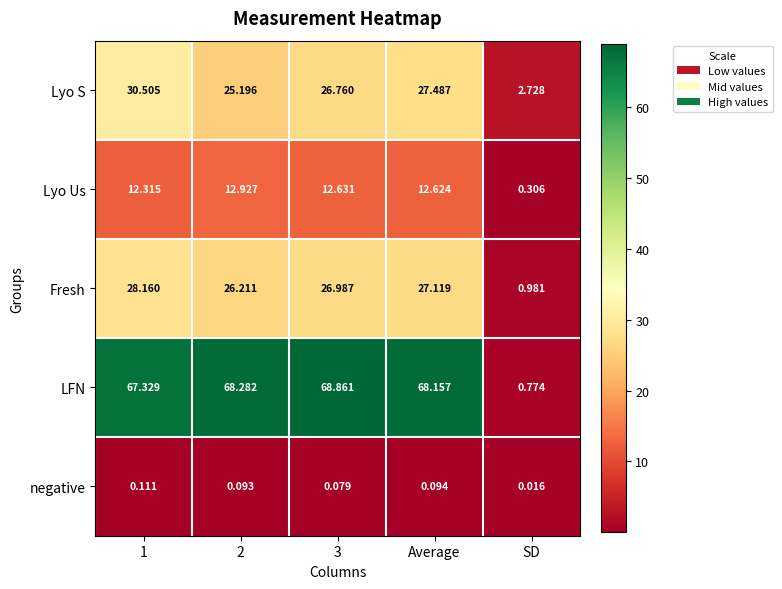

How many data points in Lyo S are less than 26?

2